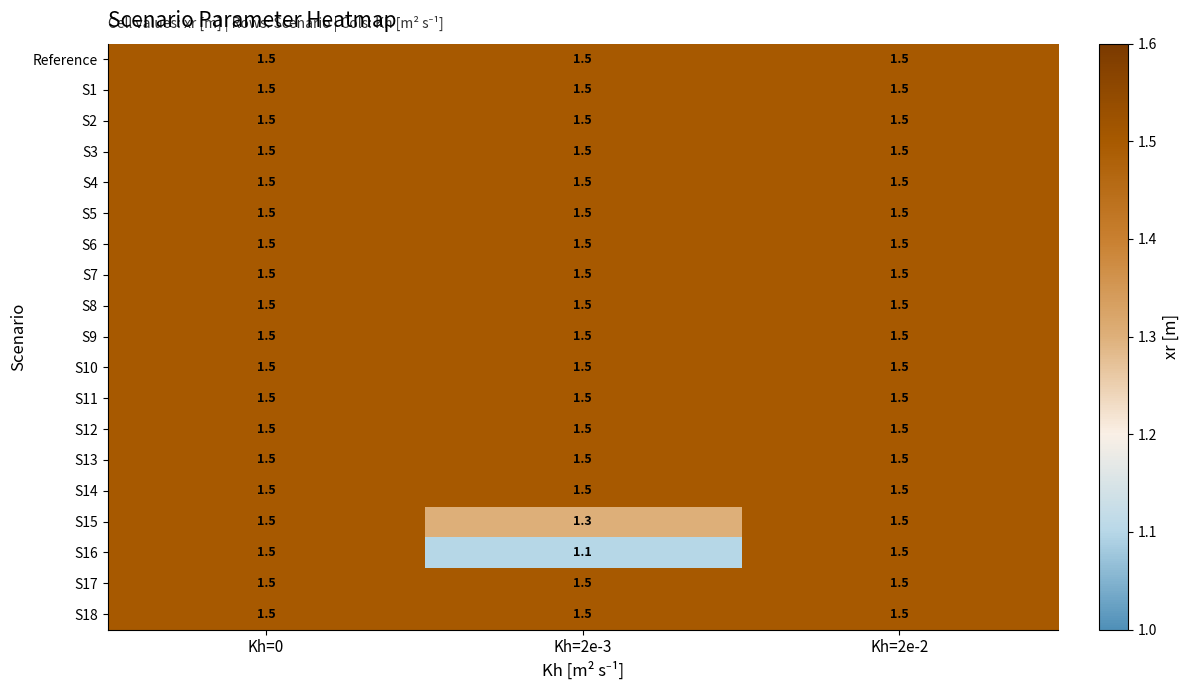

At how many categories does at least one series exceed 1?

3